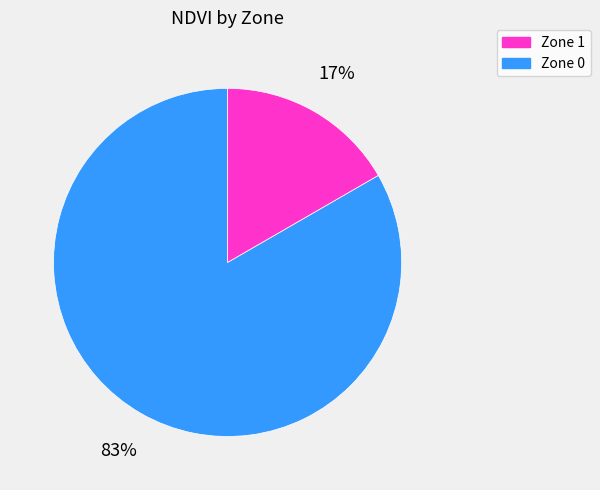

To the nearest percent, what is the average slice percentage?

50%